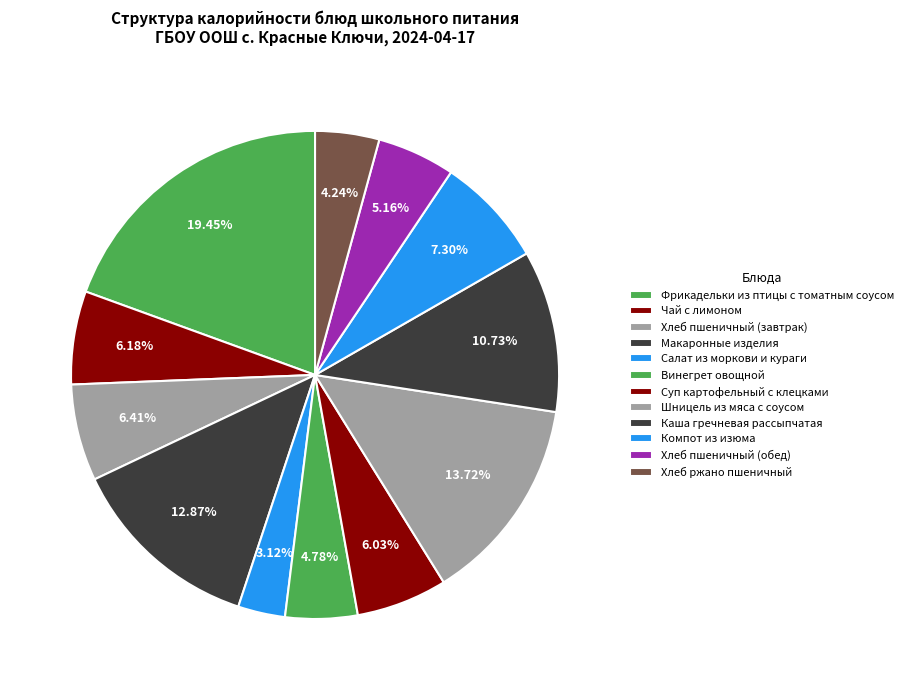

What percentage is NOT represented by Компот из изюма?

92.7%